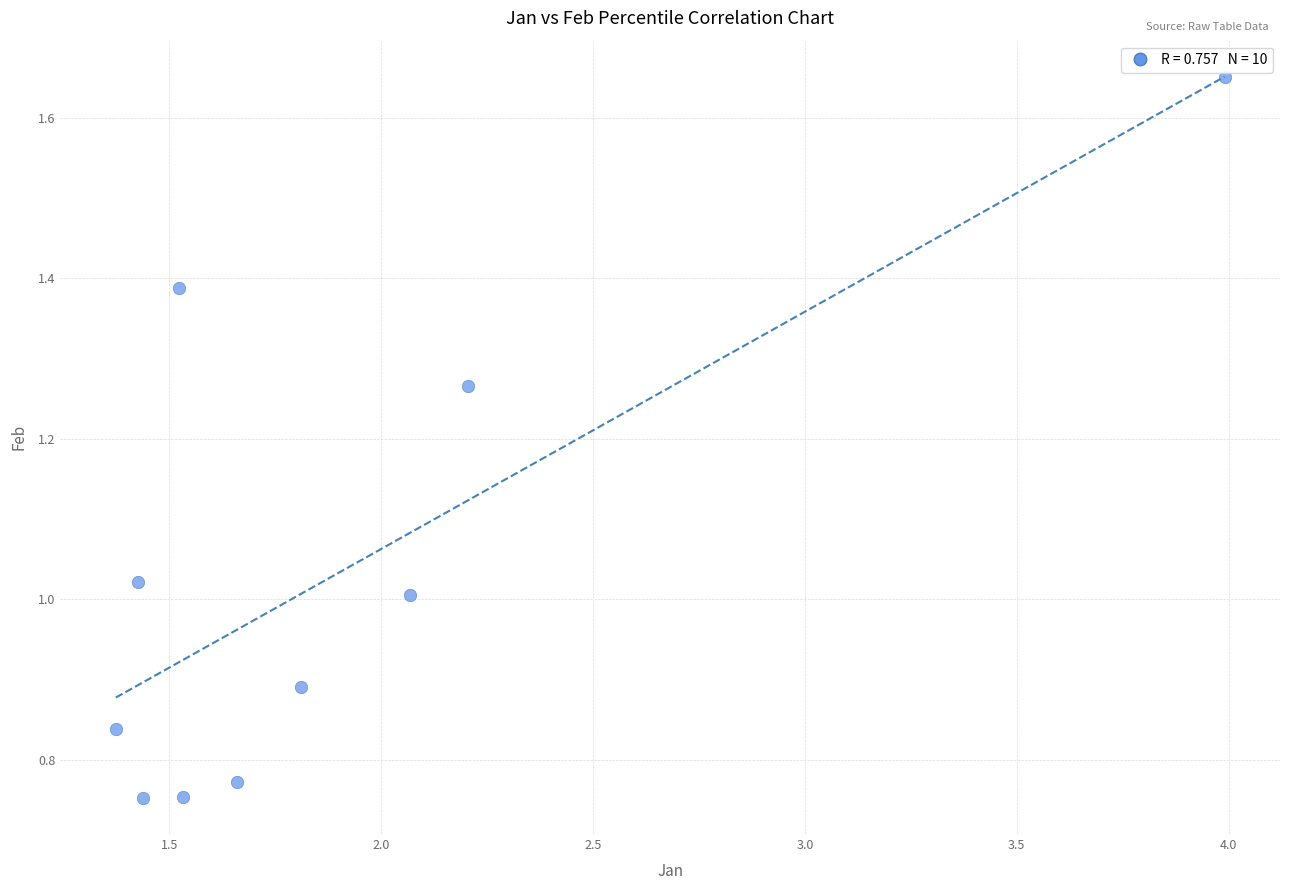

What is the average X value?

1.9